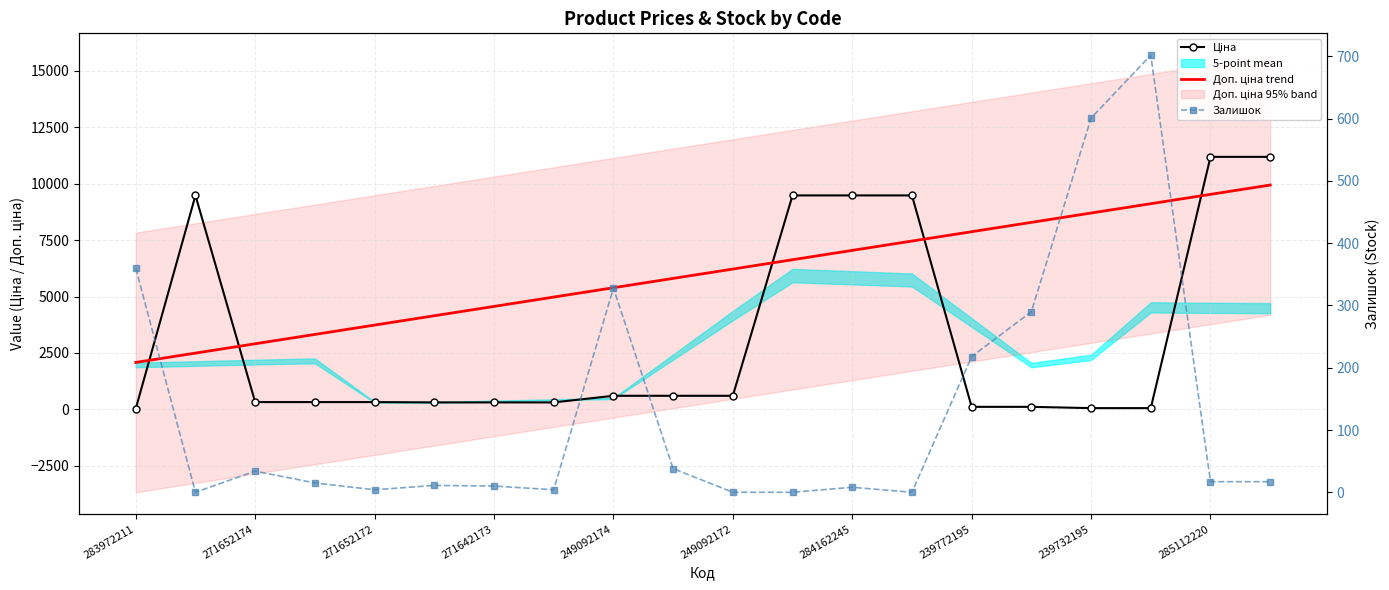

True or false: Ціна has a value of 117.9 at 249092172.

False